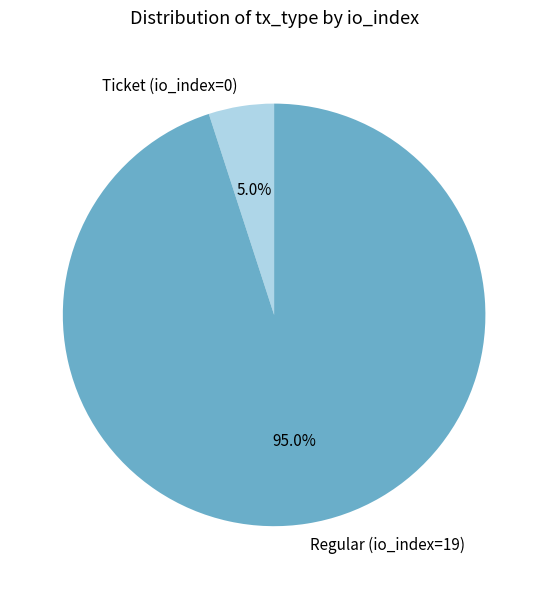

To the nearest percent, what percentage of the pie is Ticket (io_index=0)?

5%